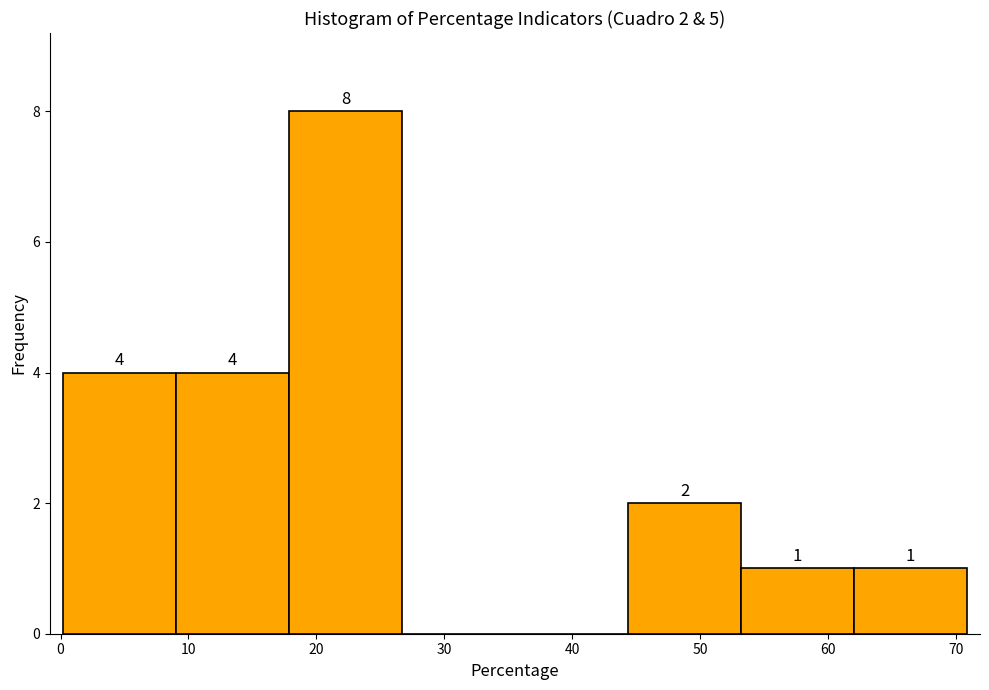

Which range on the x-axis has the tallest bar?

18 to 27